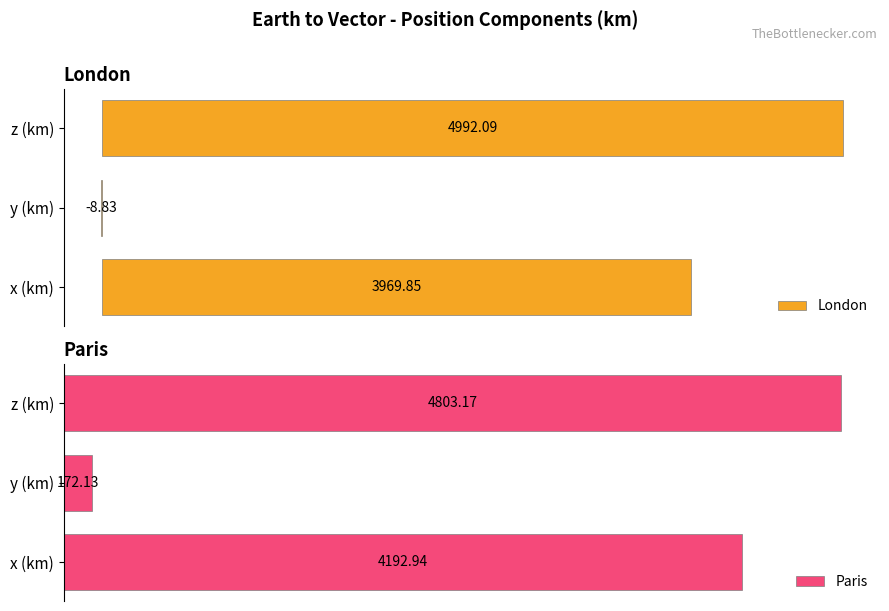

Where is Paris nearest to the value 2487?

x (km)